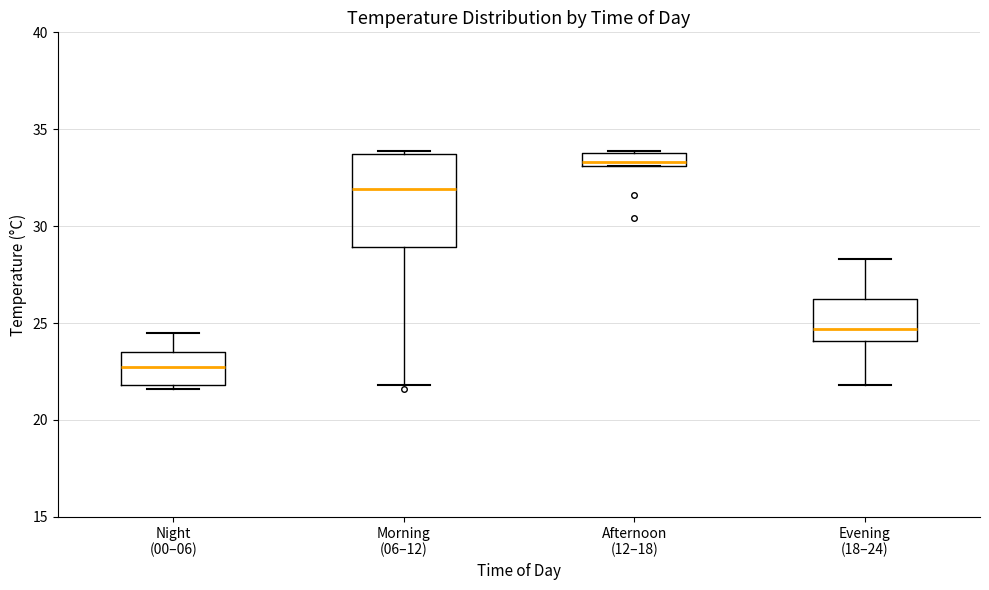

Which box has the lowest median line?

Night (00–06)